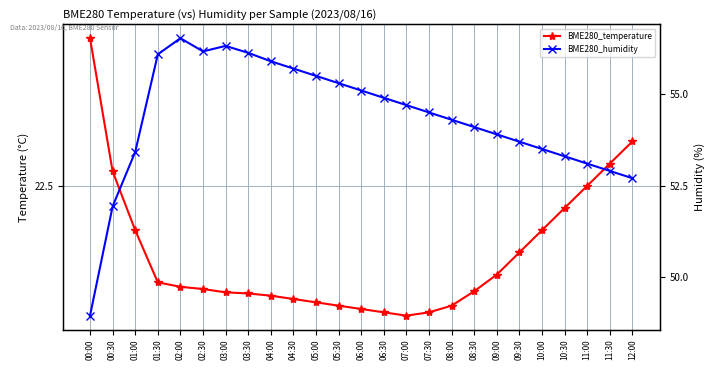

Rank the categories by BME280_temperature value from lowest to highest.

07:00, 06:30, 07:30, 06:00, 05:30, 08:00, 05:00, 04:30, 04:00, 03:30, 03:00, 08:30, 02:30, 02:00, 01:30, 09:00, 09:30, 01:00, 10:00, 10:30, 11:00, 00:30, 11:30, 12:00, 00:00